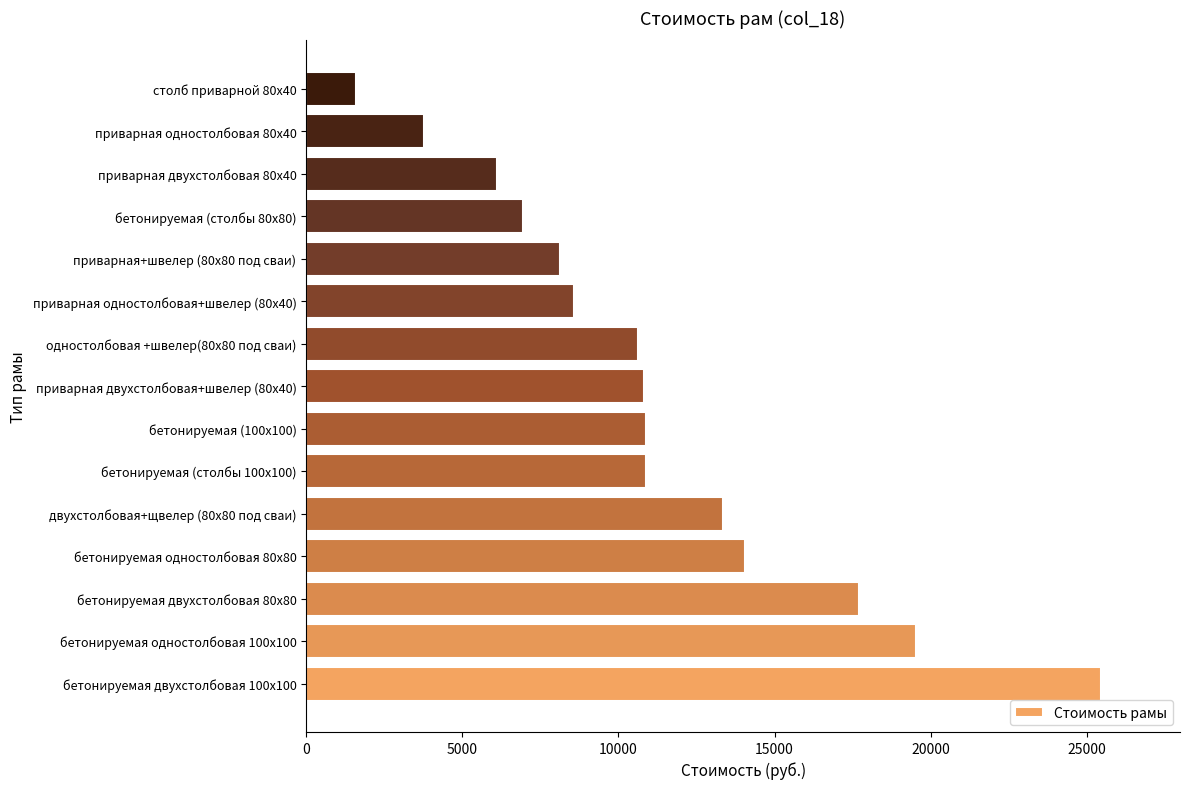

What is the greatest value displayed?

25440